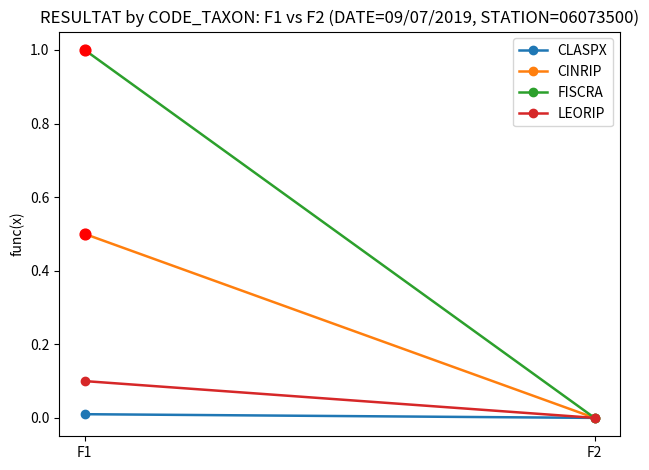

Which series has the widest spread of Y values?

FISCRA